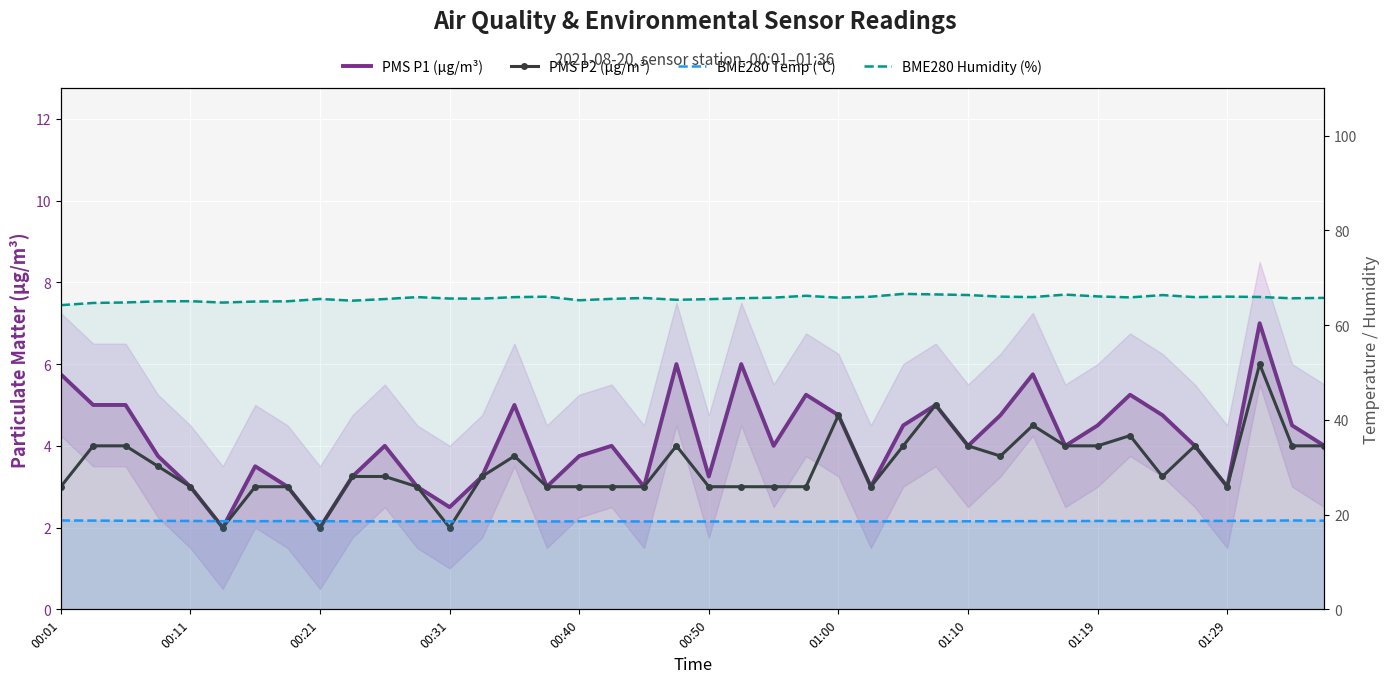

What is the total value across all series at 25?

90.5